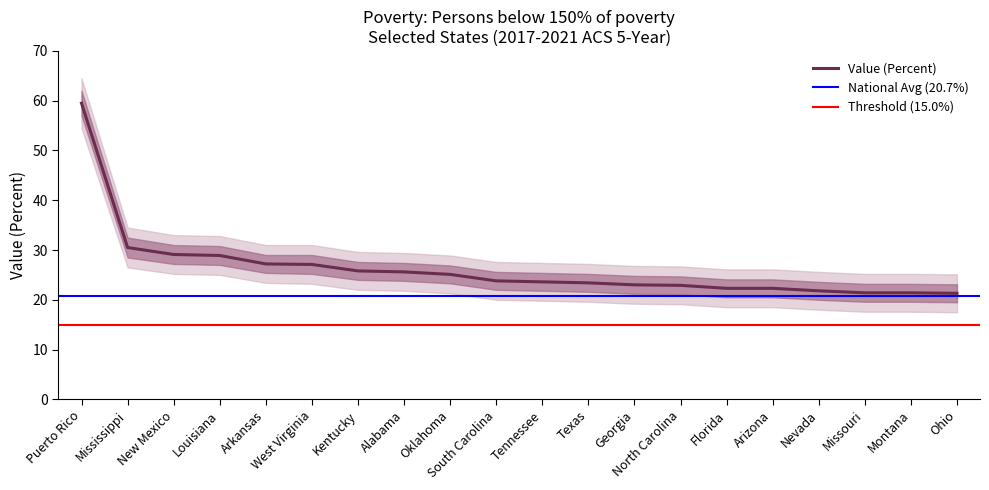

True or false: lower_bound and outer_upper cross at least once.

False